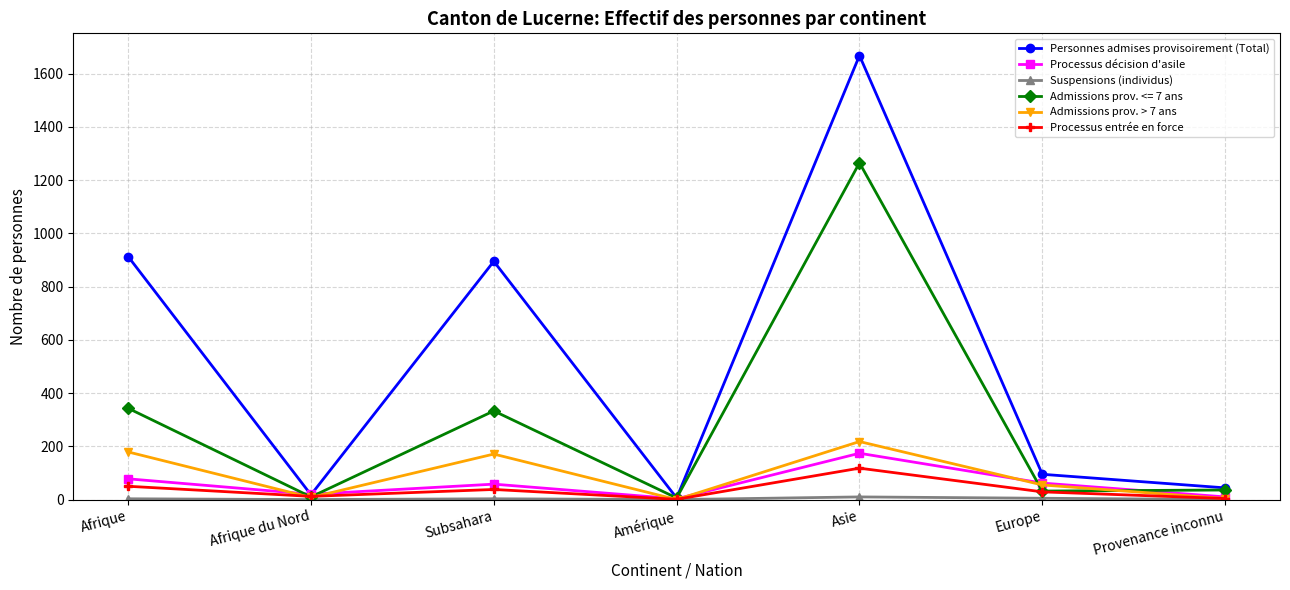

The value of Processus entrée en force at Afrique is 50. True or false?

True